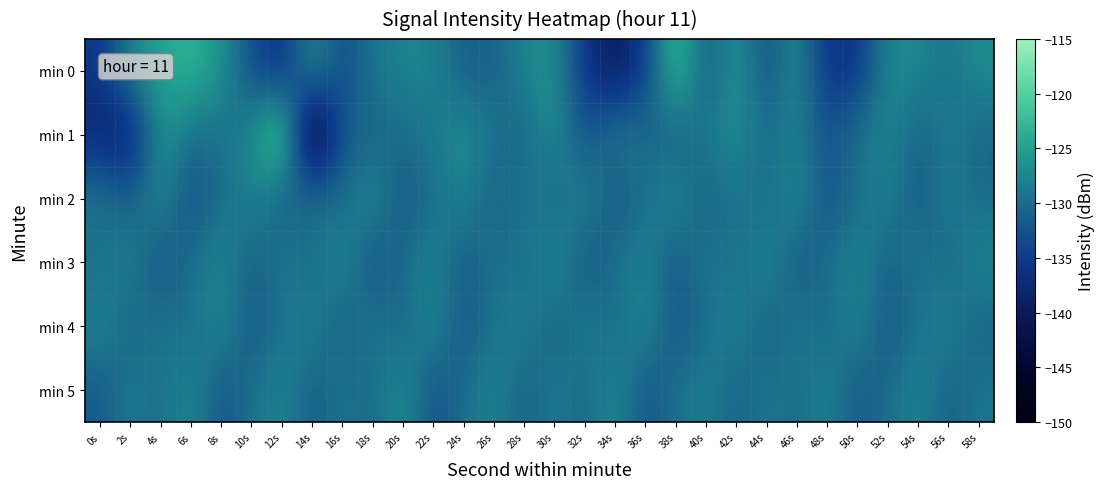

Which category has the highest value across all series?

12s